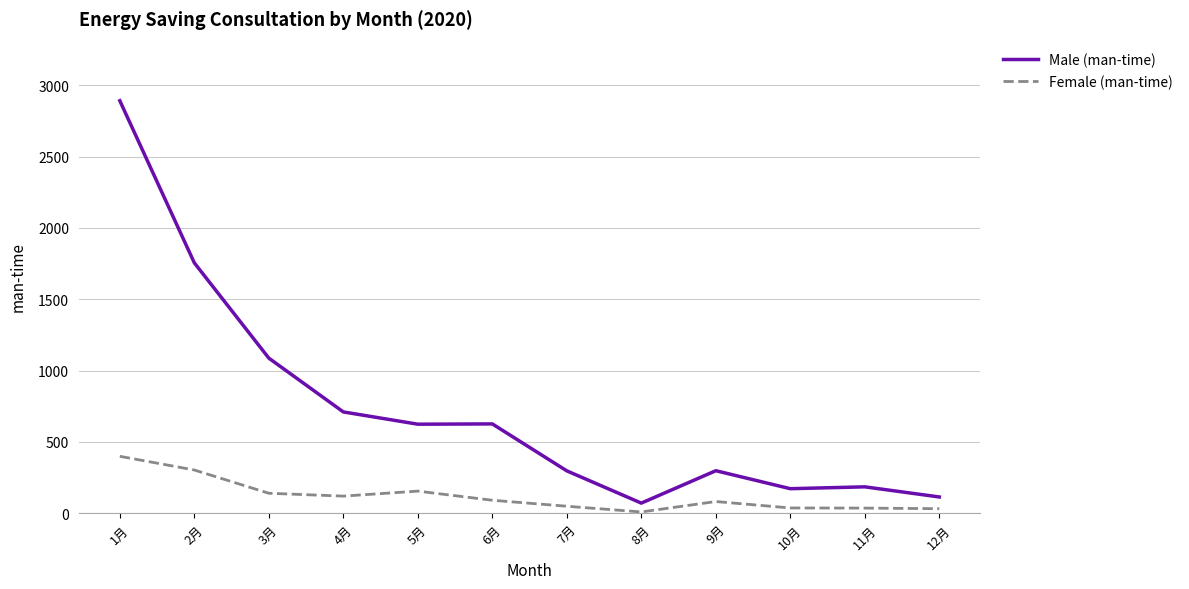

At which label is Male (man-time) closest to 1481?

2月